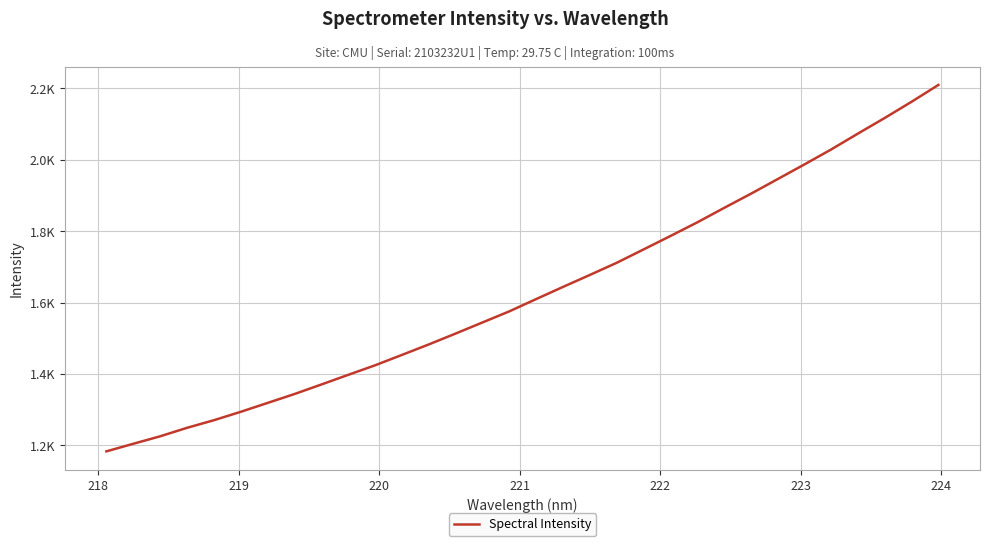

Does the chart display data point markers on the line(s)?

No